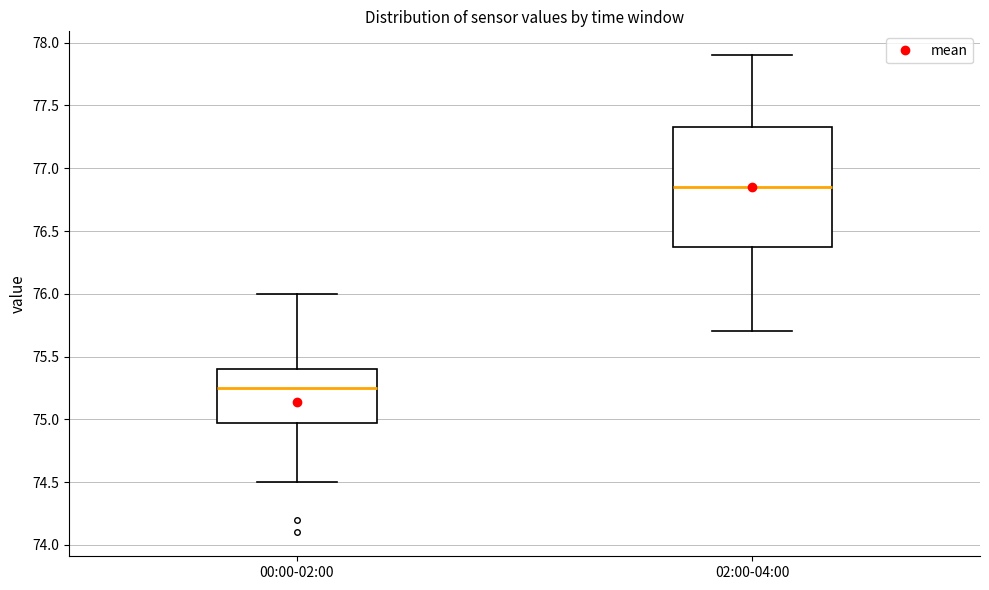

Where does the lower whisker of the box for 00:00-02:00 end on the y-axis? The values are not printed on the chart, so give them approximately, as read against the axis.

74.50